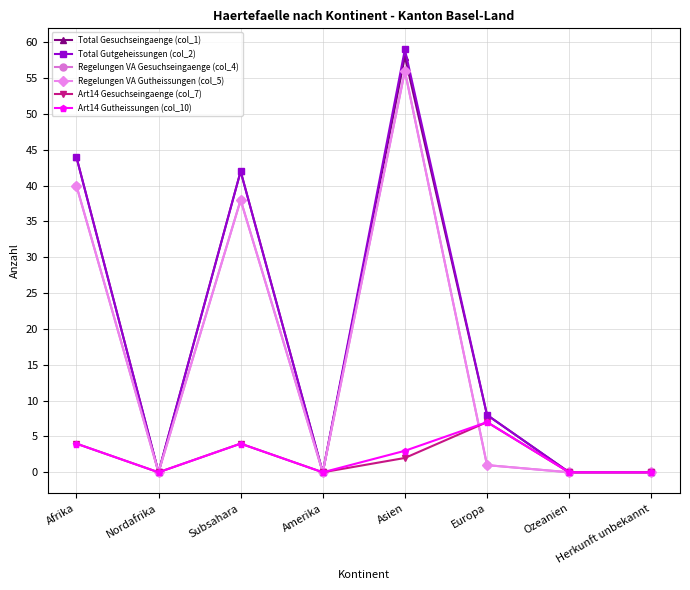

How many data points in Art14 Gesuchseingaenge (col_7) are less than 2?

4